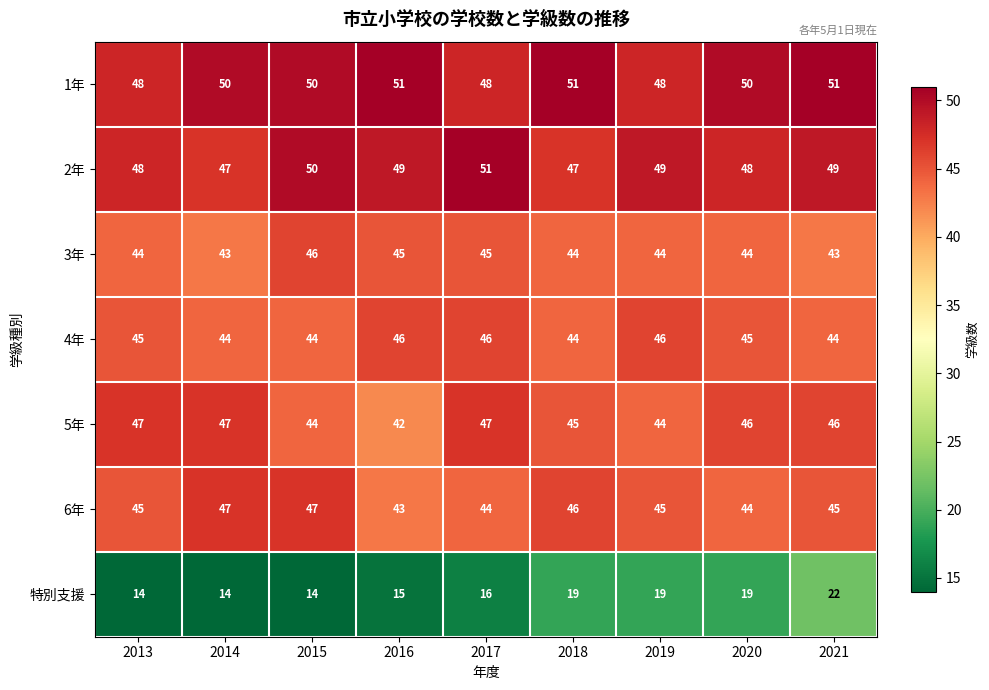

What is the minimum value shown in the chart?

14